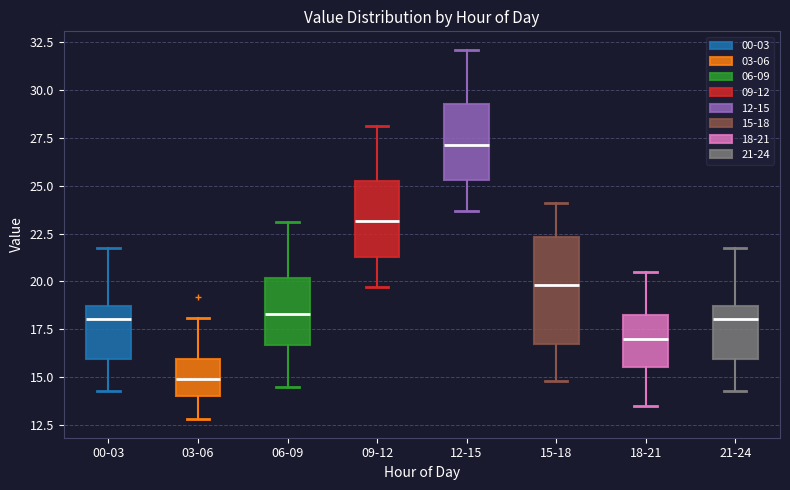

Reading left to right, transcribe this box plot: for each box, give where its median line is, the range the box spans, and where its two whiskers end, as read against the y-axis. The values are not printed on the chart, so give them approximately, as read against the axis.

00-03: median 18.0, box 16.0 to 18.5, whiskers 14.5 to 21.5
03-06: median 15.0, box 14.0 to 16.0, whiskers 13.0 to 18.0
06-09: median 18.5, box 16.5 to 20.0, whiskers 14.5 to 23.0
09-12: median 23.0, box 21.5 to 25.5, whiskers 19.5 to 28.0
12-15: median 27.0, box 25.5 to 29.5, whiskers 23.5 to 32.0
15-18: median 20.0, box 16.5 to 22.5, whiskers 15.0 to 24.0
18-21: median 17.0, box 15.5 to 18.5, whiskers 13.5 to 20.5
21-24: median 18.0, box 16.0 to 18.5, whiskers 14.5 to 21.5